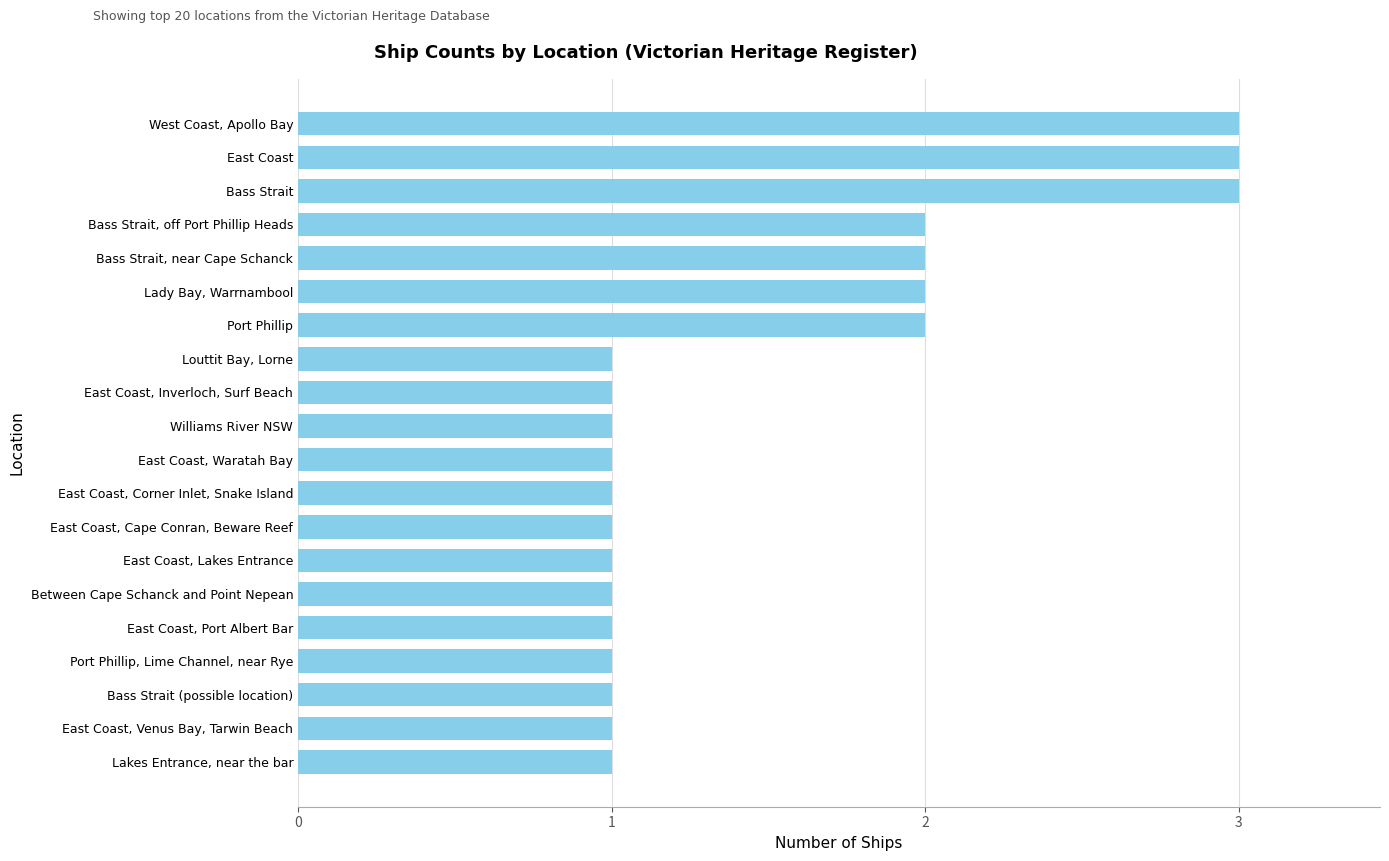

What is the maximum value shown in the chart?

3